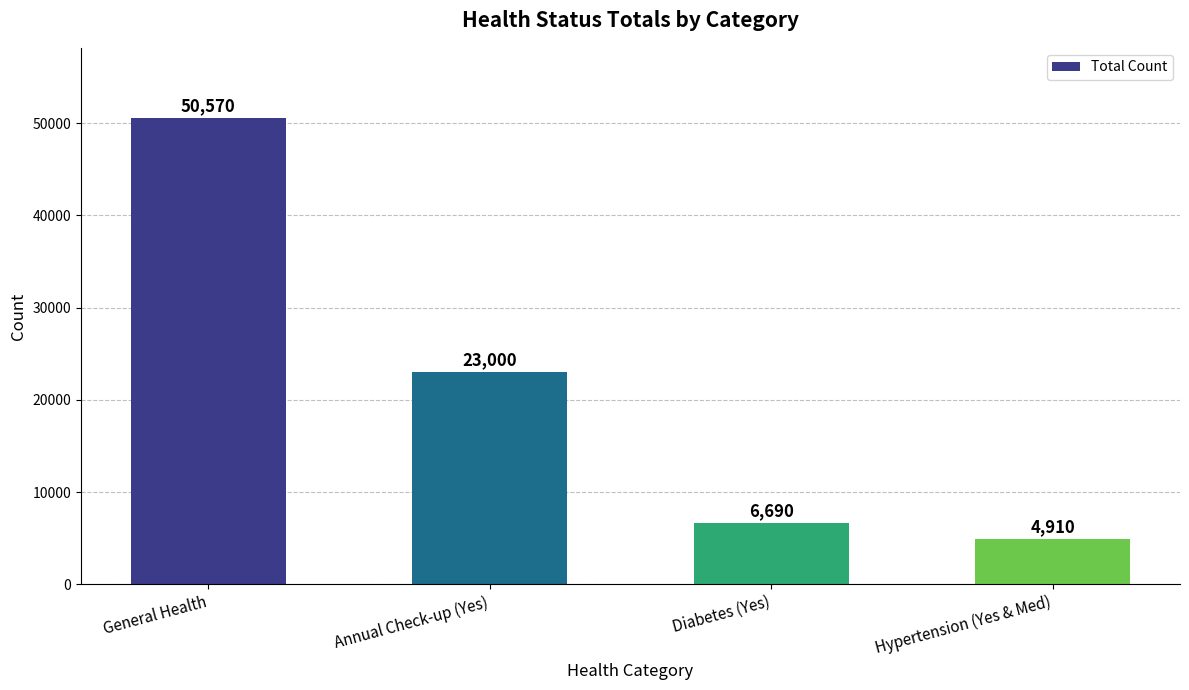

What is the difference between the values at Annual Check-up (Yes) and Hypertension (Yes & Med)?

18090